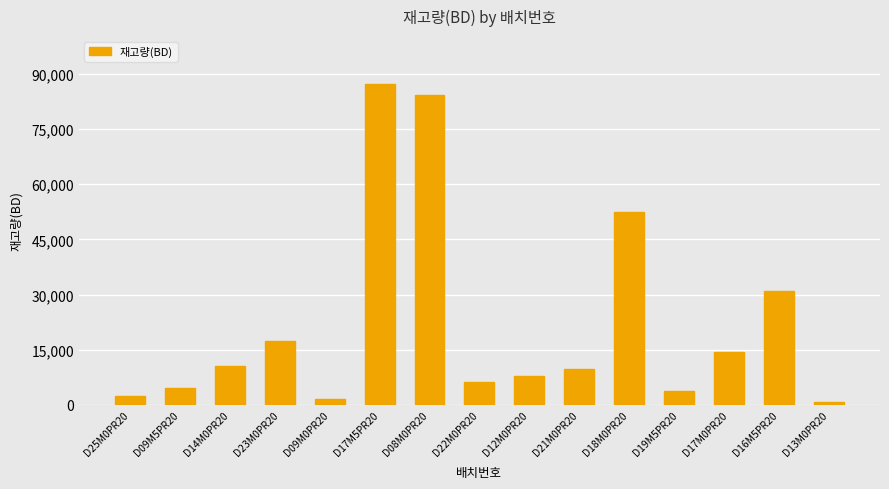

What is the change in value from D25M0PR20 to D16M5PR20?

+28670